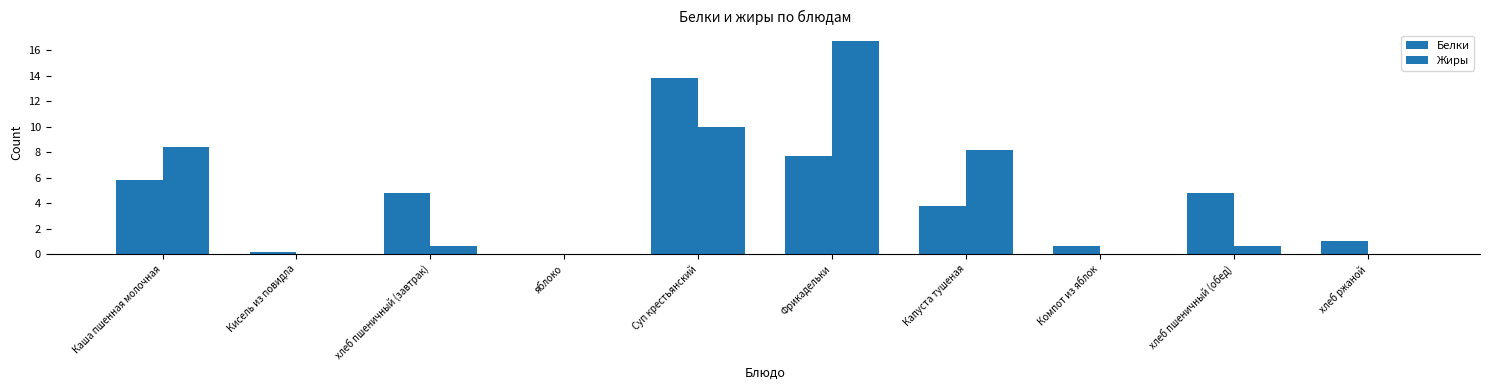

The Белки series shows 0.0 at яблоко. True or false?

True